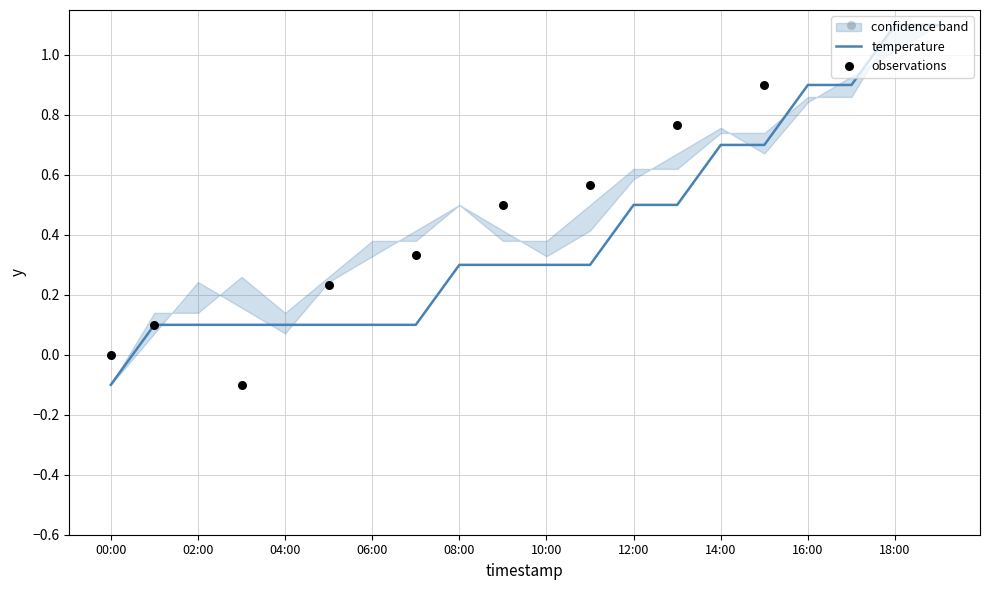

Which has a higher value, 08:00 or 13:00?

13:00